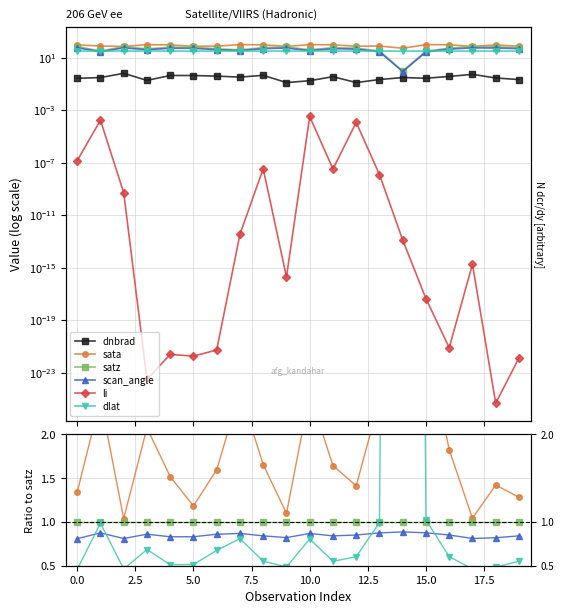

The value of li at 5.0 is 0.0. True or false?

True